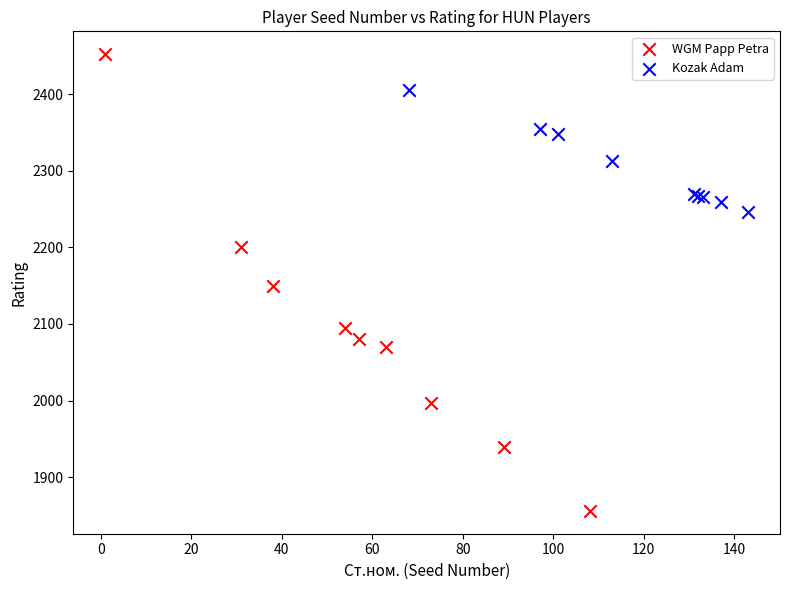

Which series contains the highest Y value?

WGM Papp Petra